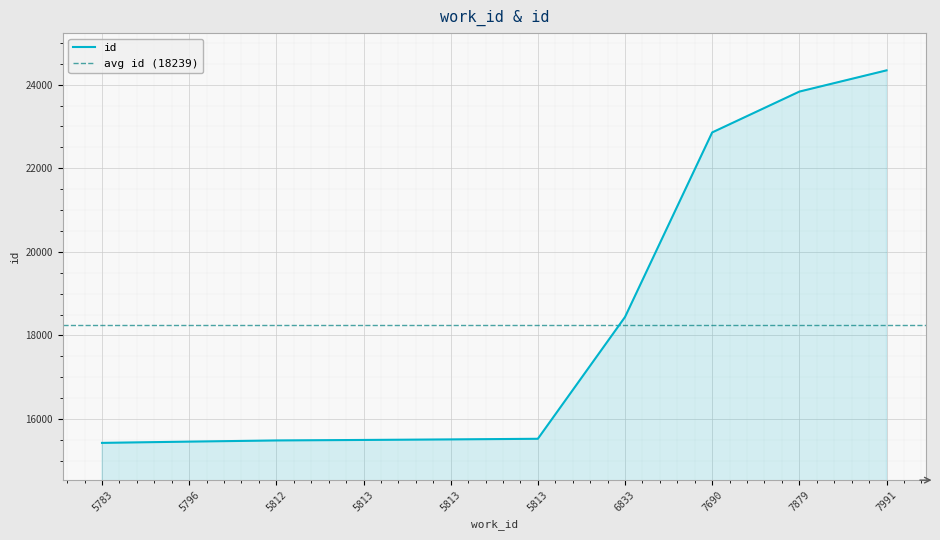

Reading left to right, what are all the values shown in this chart?

15429	15459	15487	15499	15512	15527	18441	22857	23834	24342